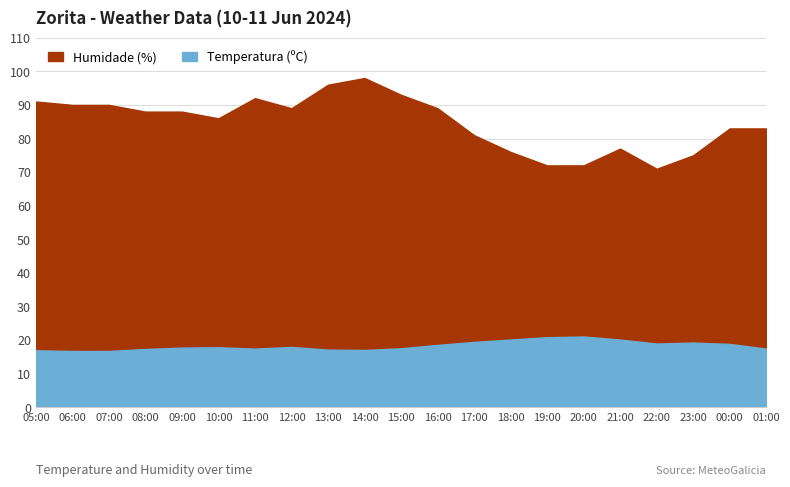

In Temperatura (ºC), how many points are lower than both neighbors (excluding endpoints)?

3